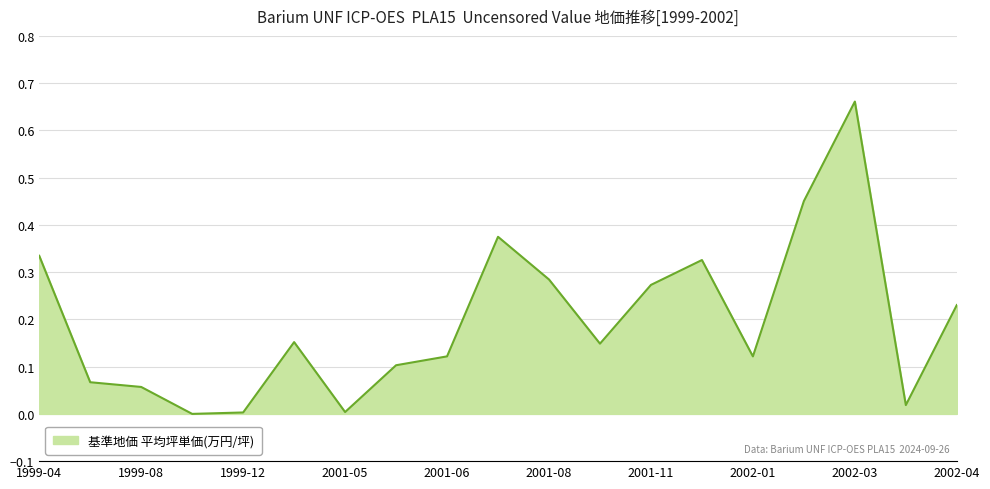

Does the chart display data point markers on the line(s)?

No